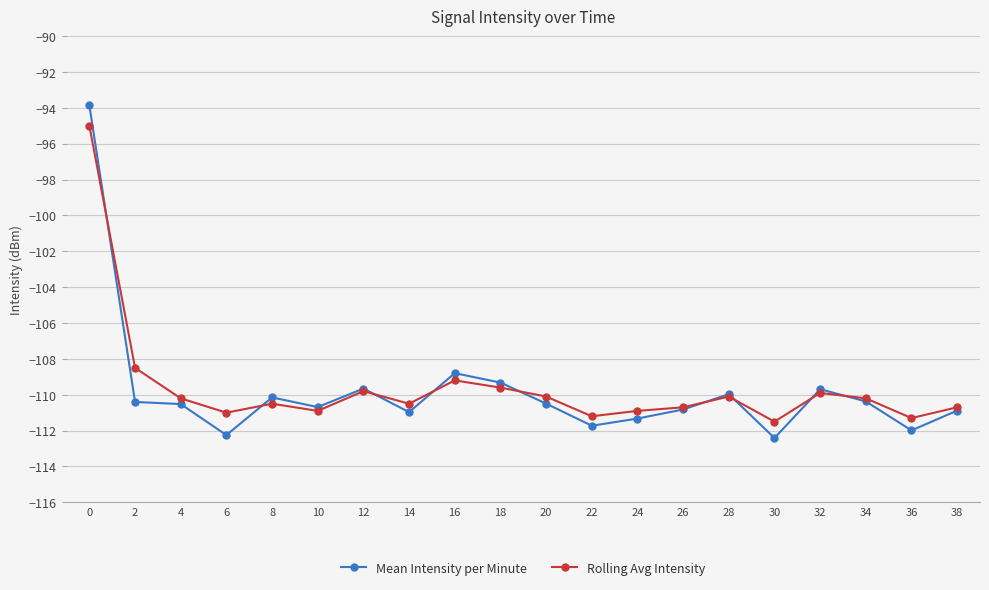

What is the highest value of the Mean Intensity per Minute series?

-93.9